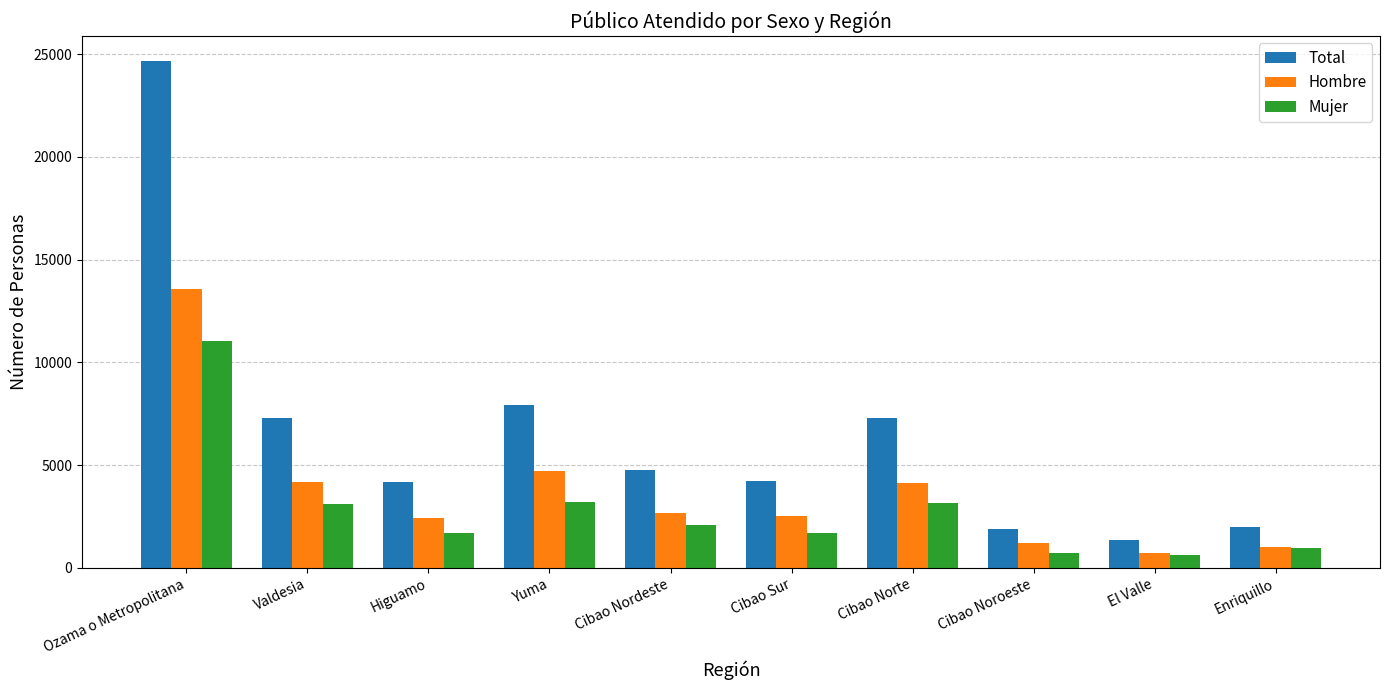

What is the difference between the highest and lowest values at El Valle?

716